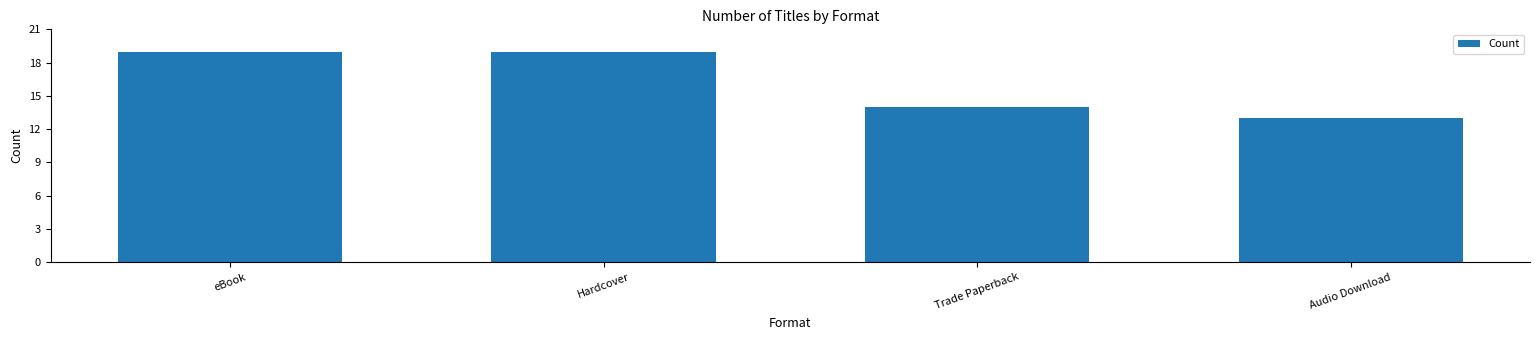

The value at eBook is 19. True or false?

True